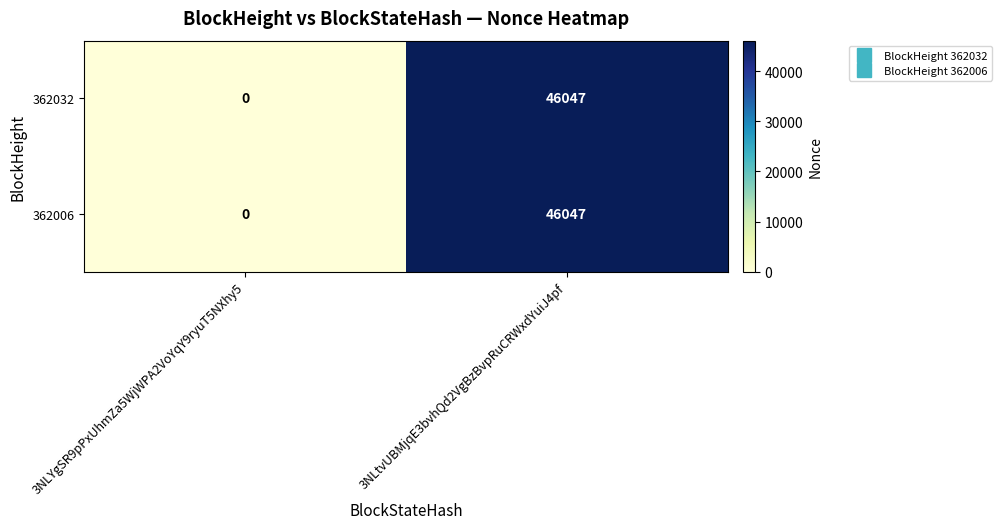

At which label is 362032 closest to 23023?

3NLYgSR9pPxUhmZa5WjWPA2VoYqY9ryuT5NXhy5